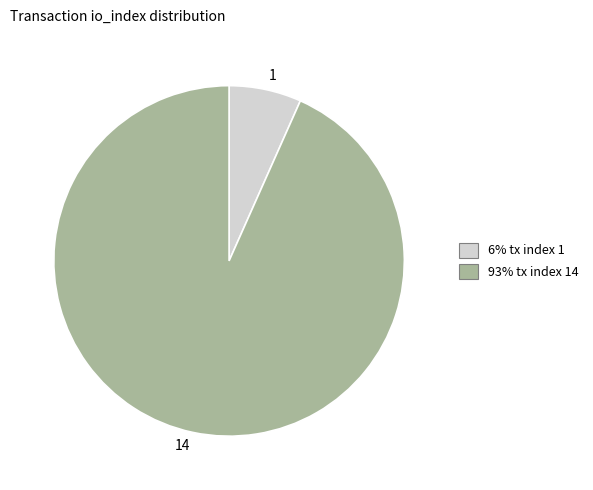

Is there a majority slice in this chart?

Yes